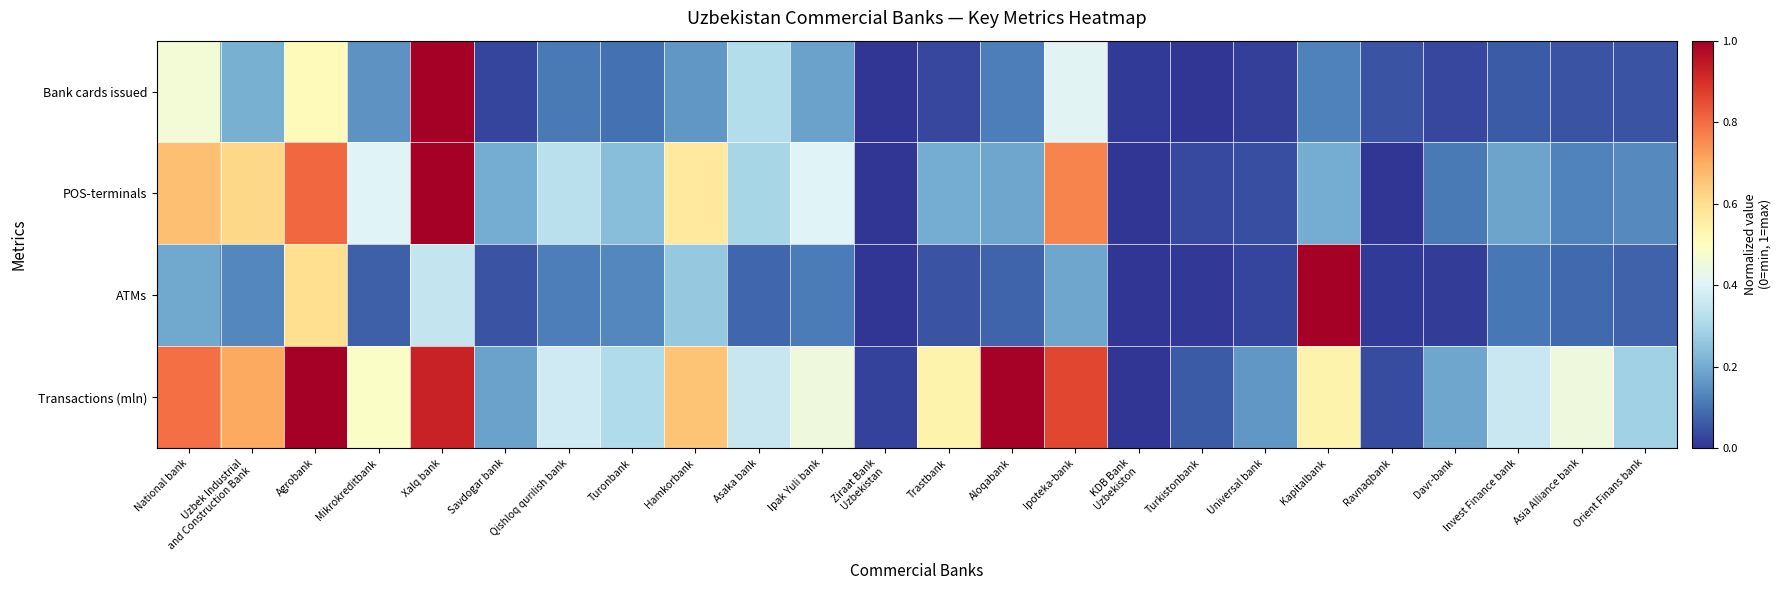

Which series changed the most between Xalq bank and Ipoteka-bank?

Bank cards issued